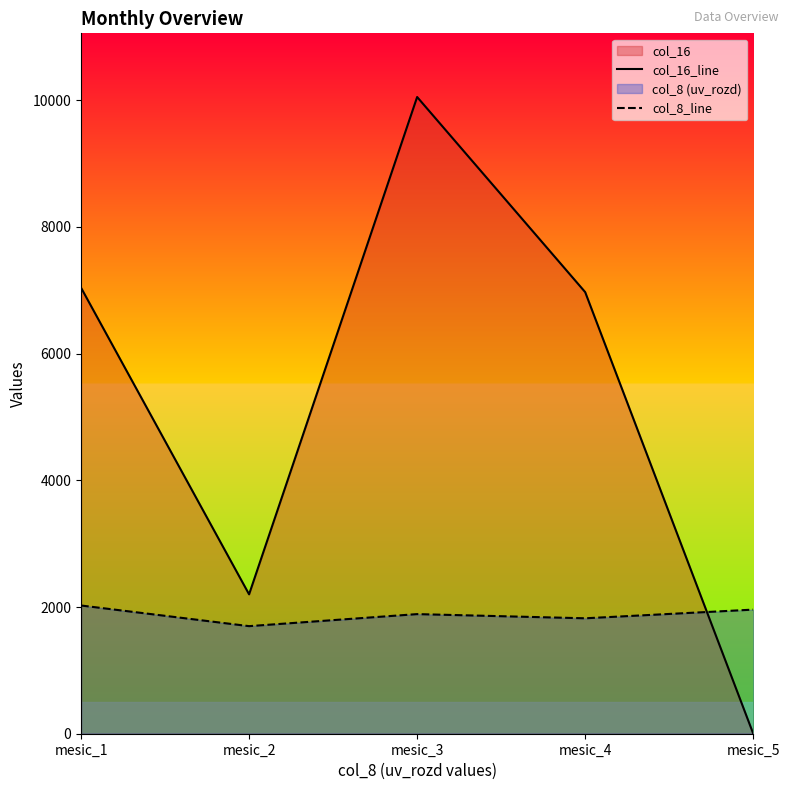

How many times do col_8_line and col_16_line cross each other?

1